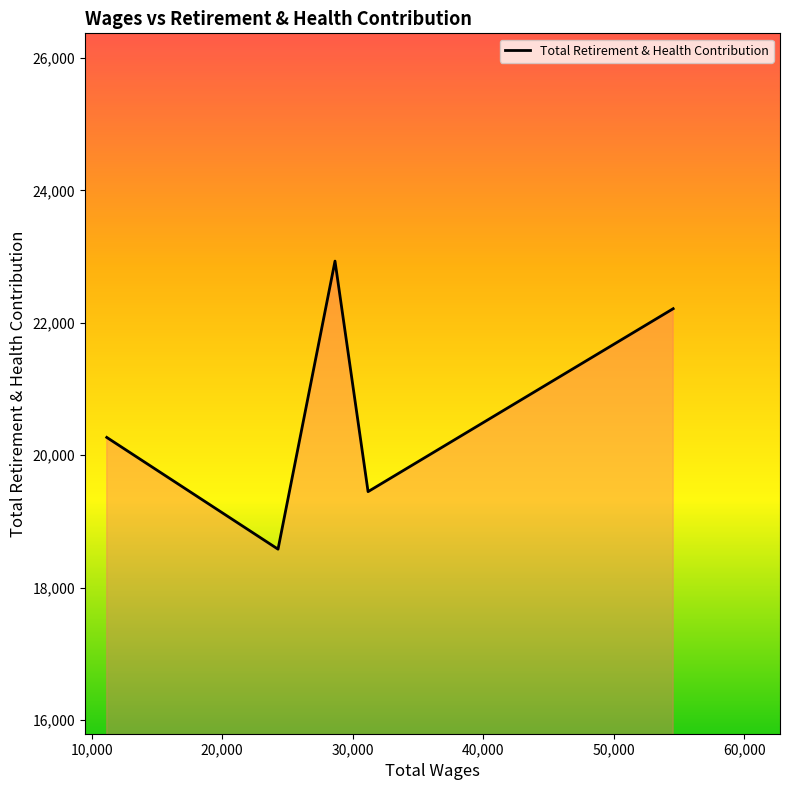

What is the average value?

20690